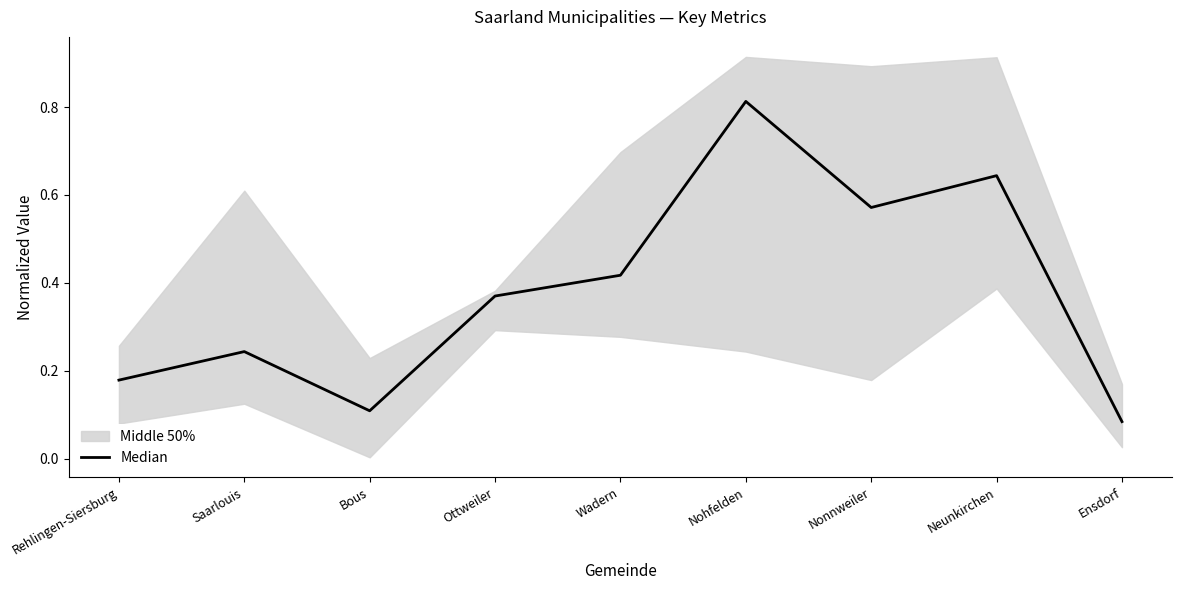

The chart shows a value of 0.4 at Wadern. True or false?

True